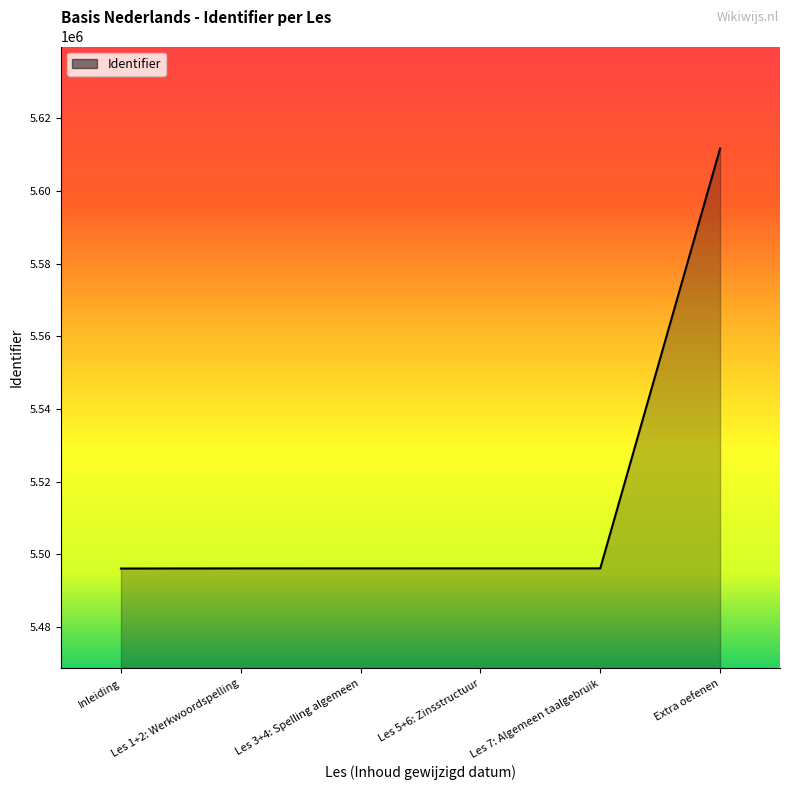

Which has a higher value, Extra oefenen or Les 7: Algemeen taalgebruik?

Extra oefenen